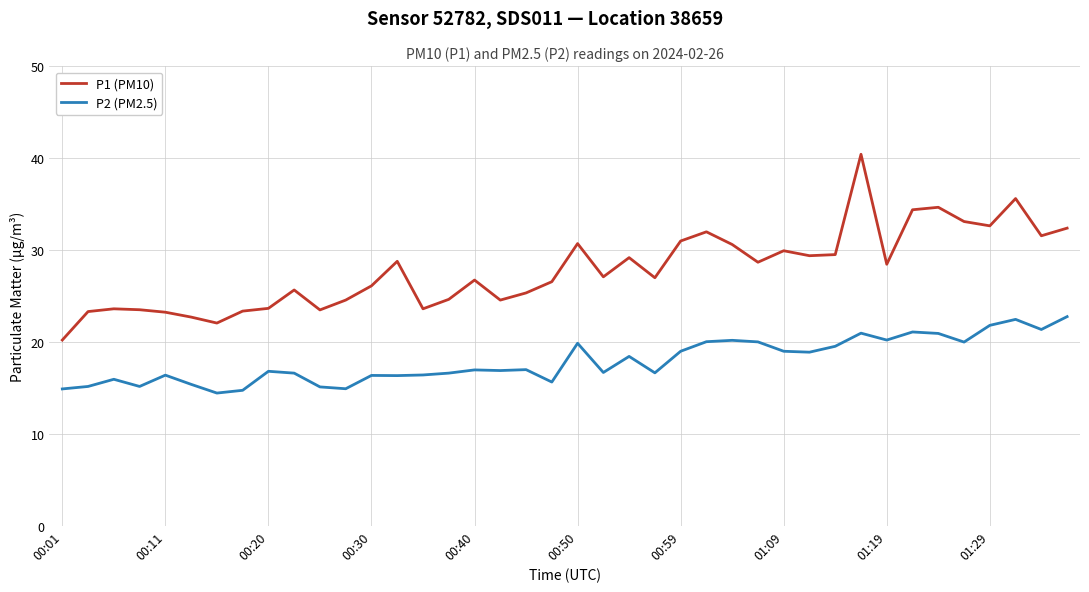

True or false: P2 (PM2.5) and P1 (PM10) intersect in this chart.

False